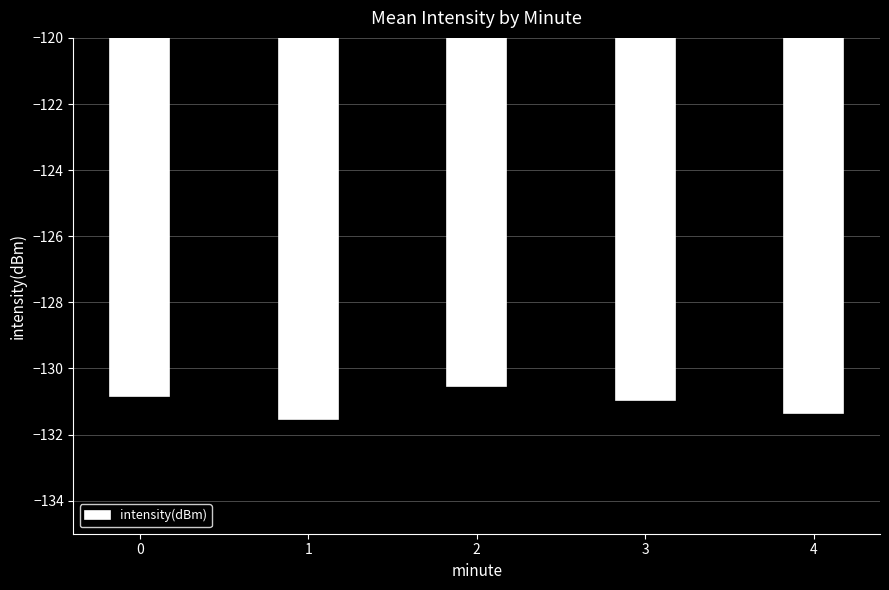

How many distinct data groups are displayed?

1